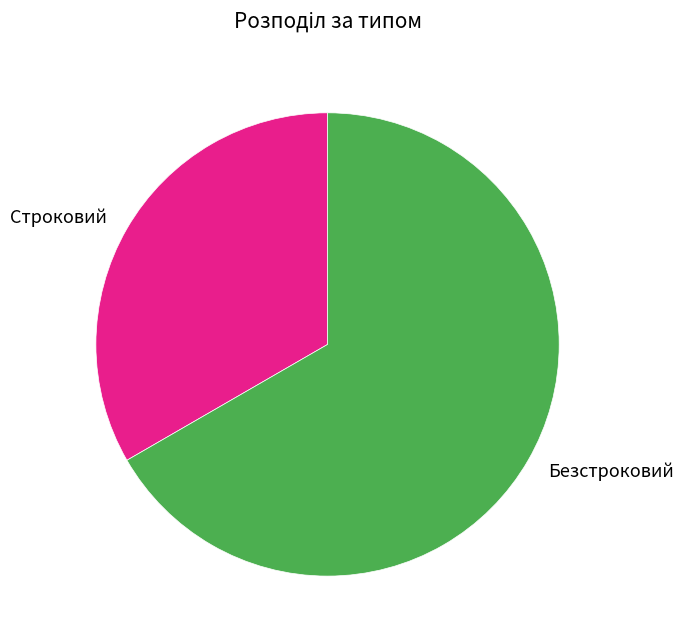

Approximately how many times larger is the value at Строковий compared to Безстроковий?

0.5